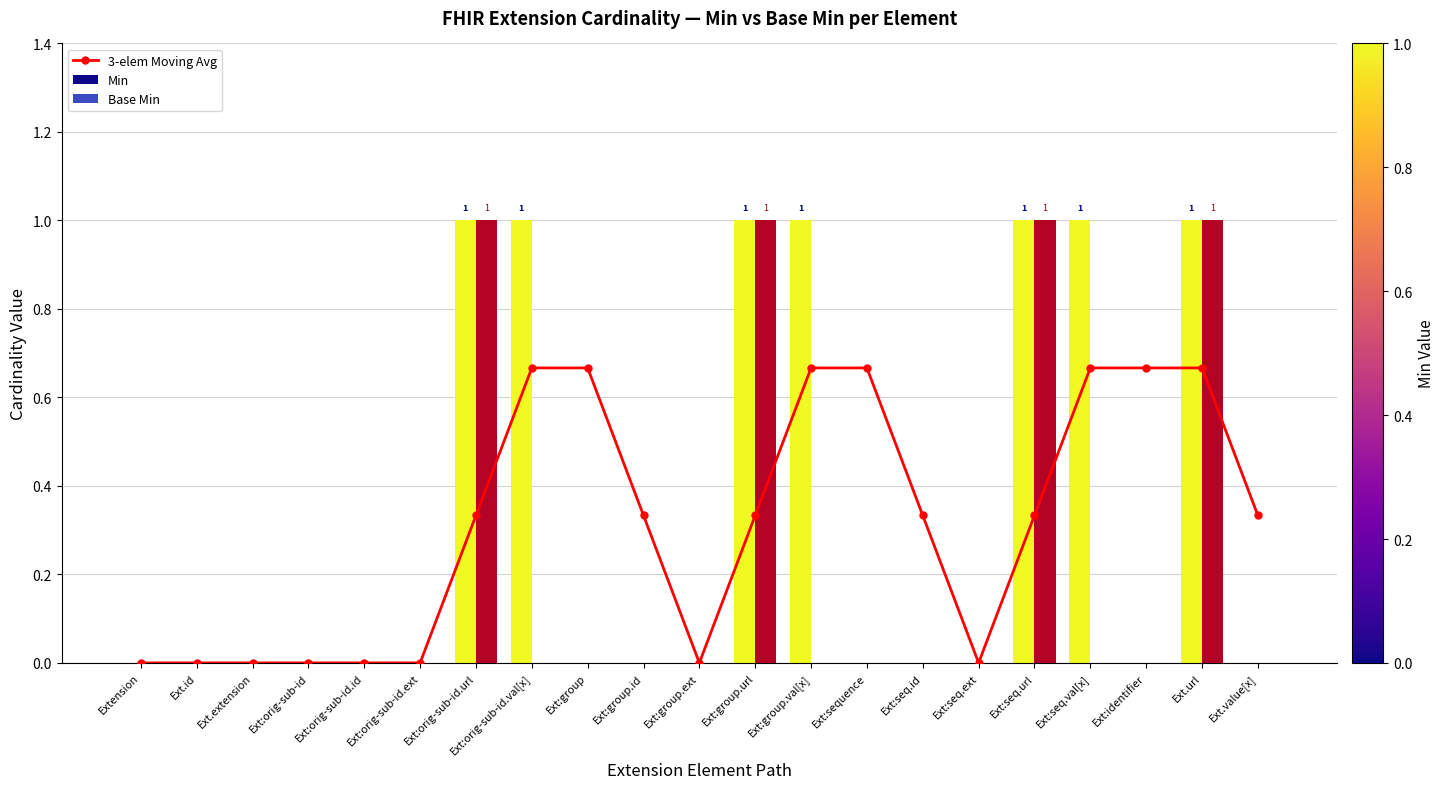

Reading right to left, what are all the values shown in this chart?

Ext.value[x]=0.3	Ext.url=0.7	Ext:identifier=0.7	Ext:seq.val[x]=0.7	Ext:seq.url=0.3	Ext:seq.ext=0.0	Ext:seq.id=0.3	Ext:sequence=0.7	Ext:group.val[x]=0.7	Ext:group.url=0.3	Ext:group.ext=0.0	Ext:group.id=0.3	Ext:group=0.7	Ext:orig-sub-id.val[x]=0.7	Ext:orig-sub-id.url=0.3	Ext:orig-sub-id.ext=0.0	Ext:orig-sub-id.id=0.0	Ext:orig-sub-id=0.0	Ext.extension=0.0	Ext.id=0.0	Extension=0.0